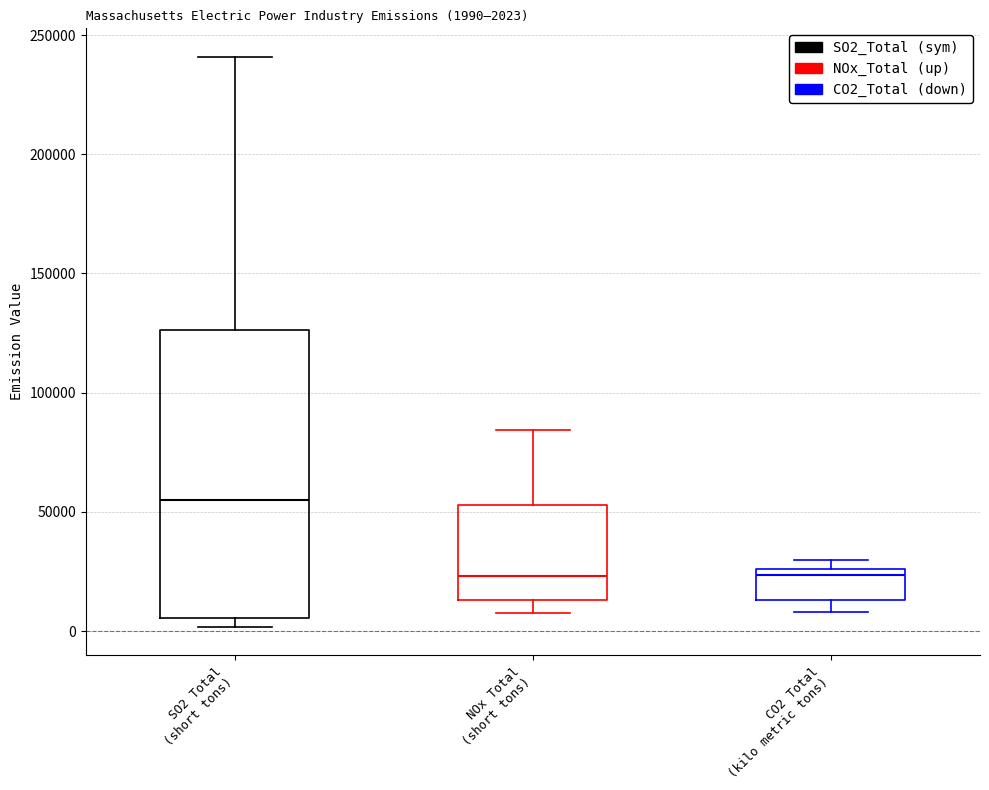

Which box is the tallest, from its lower edge to its upper edge?

SO2 Total (short tons)